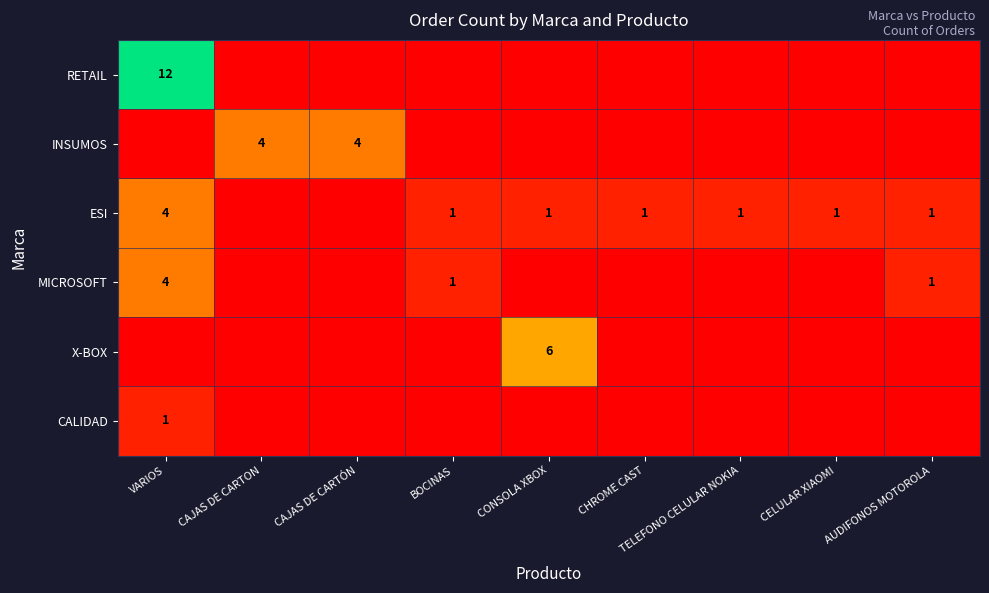

What value does the MICROSOFT series have at AUDIFONOS MOTOROLA?

1